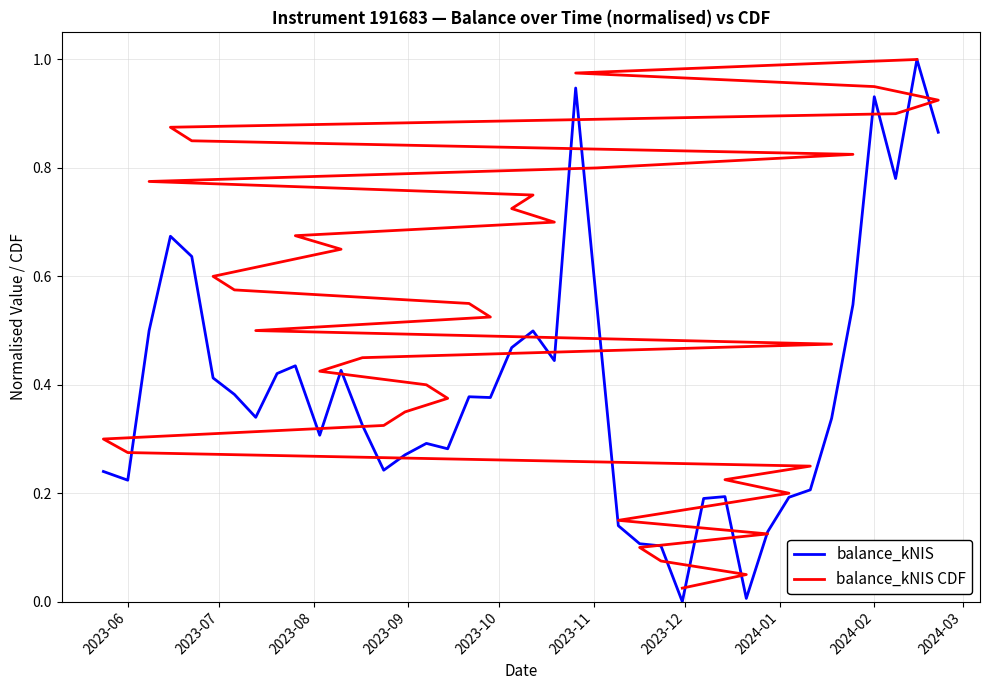

True or false: balance_kNIS and balance_kNIS CDF cross at least once.

True